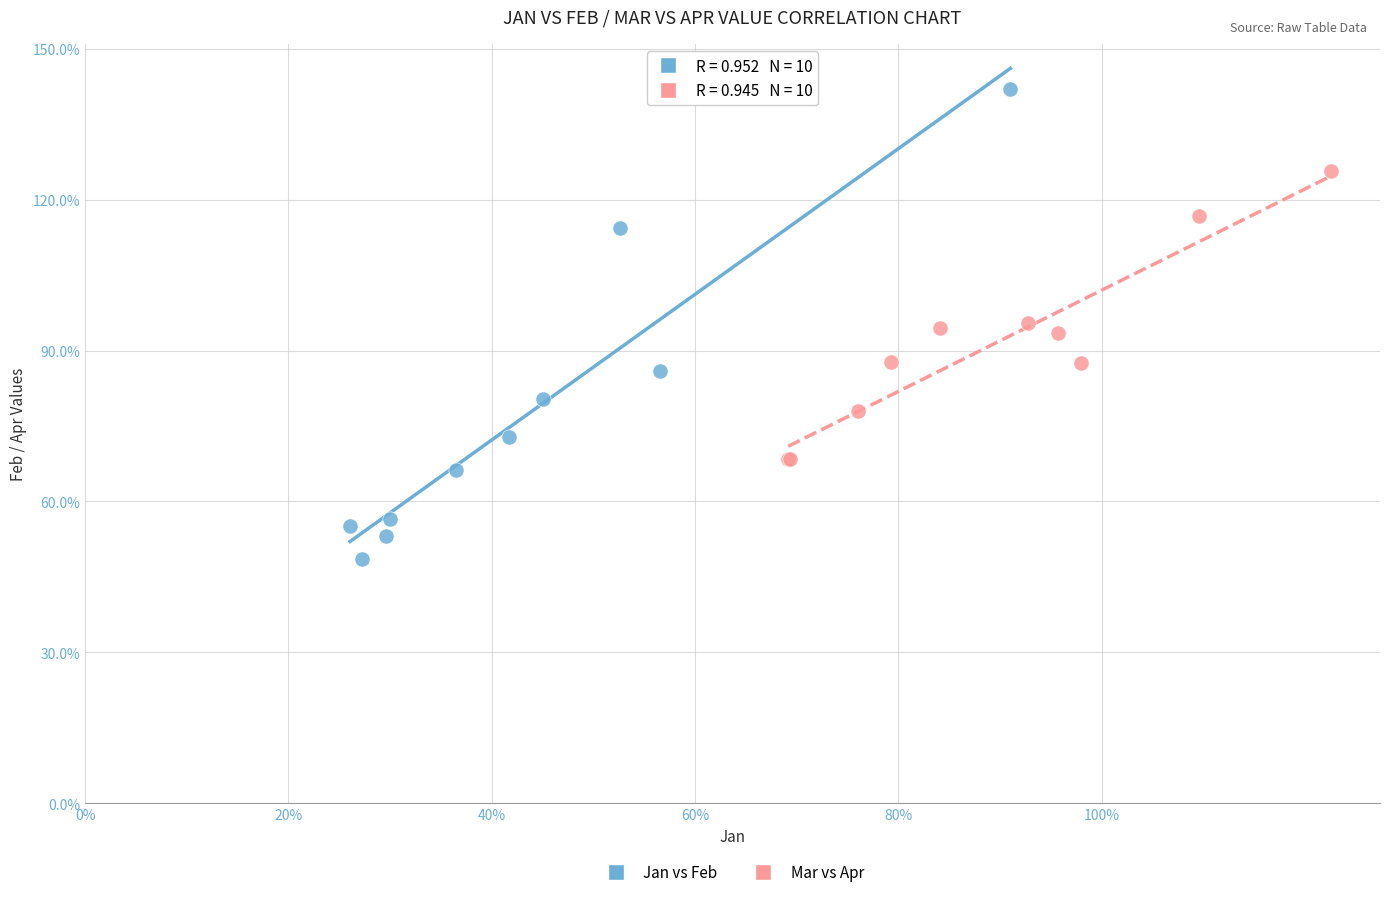

Which series has the largest Y range (max minus min)?

Jan vs Feb